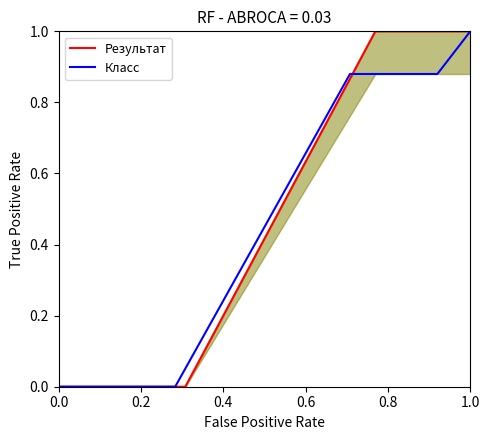

Reading left to right, what are all the values shown in this chart?

Результат: 0.0	0.0	0.0	1.0	1.0	1.0	1.0
Класс: 0.0	0.0	0.0	0.9	0.9	0.9	1.0